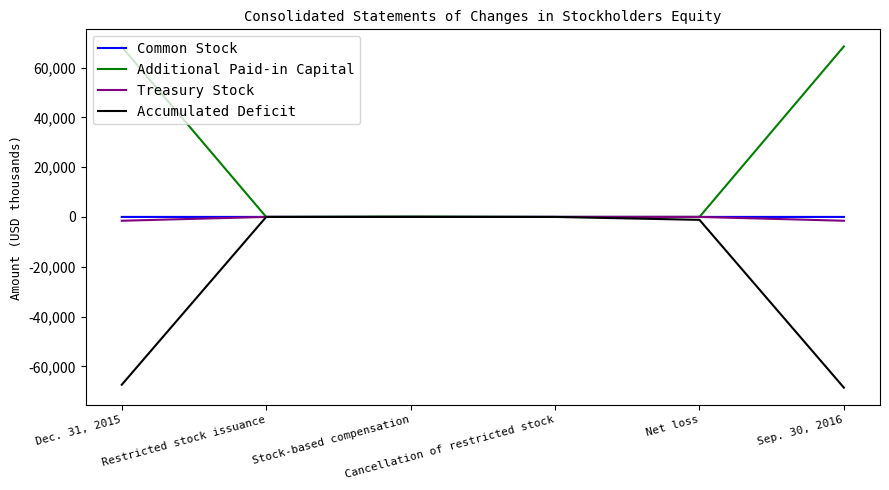

What is the smallest value displayed?

-68571